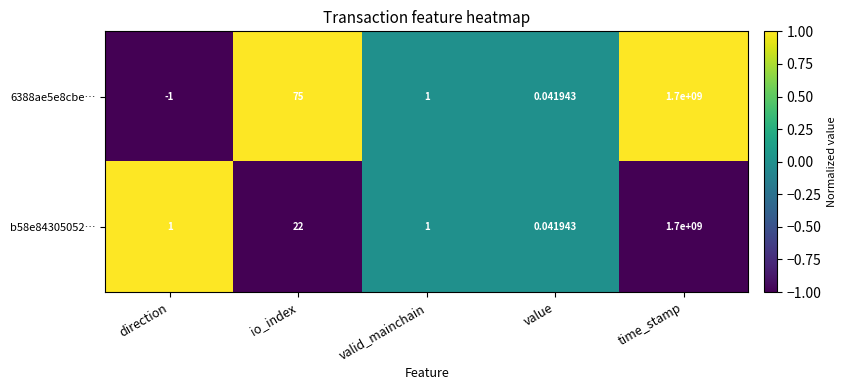

Is the value of b58e84305052… at value greater than the value of 6388ae5e8cbe… at valid_mainchain?

No